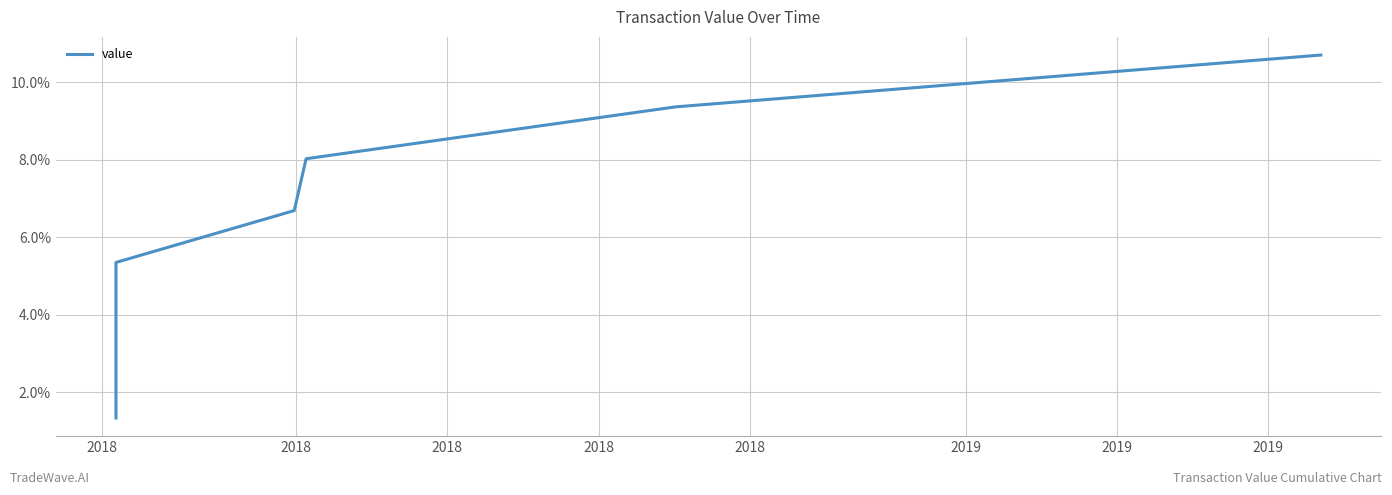

What is the average value?

0.1